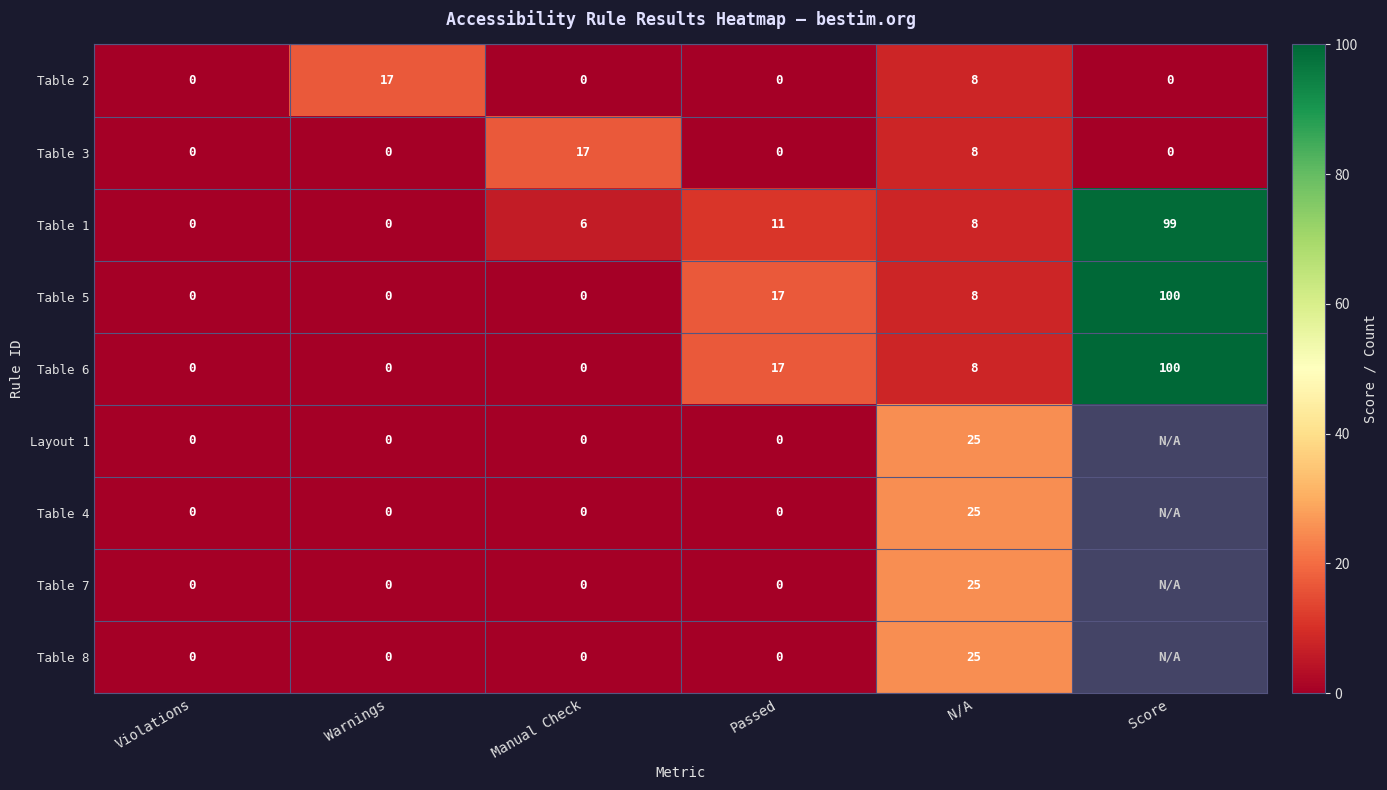

The value of Table 5 at Passed is 11.7. True or false?

False